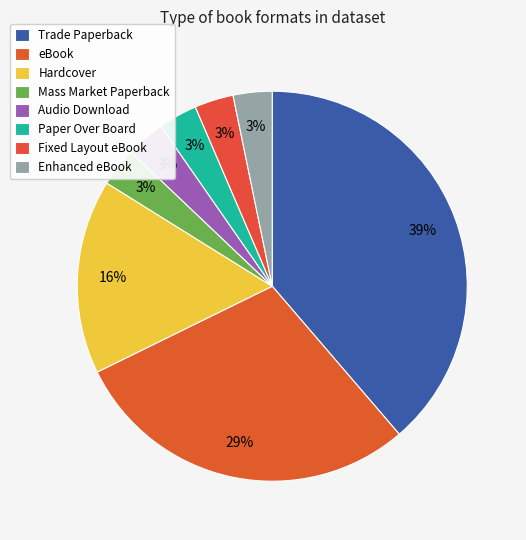

Rank the categories by value from lowest to highest.

Mass Market Paperback, Audio Download, Paper Over Board, Fixed Layout eBook, Enhanced eBook, Hardcover, eBook, Trade Paperback